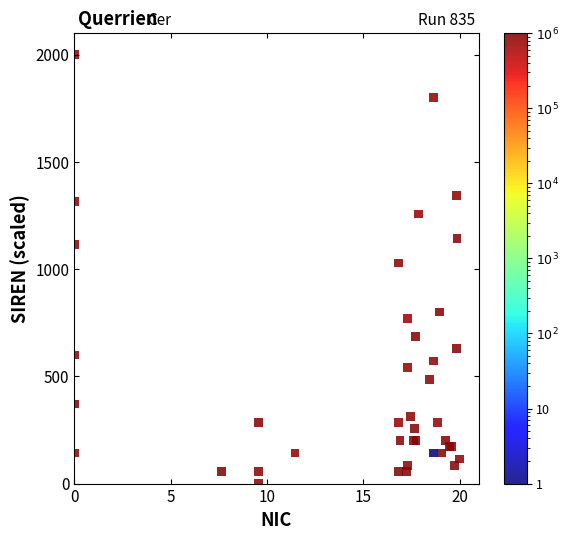

What Y value in the scatter plot is closest to 1000?

1028.6